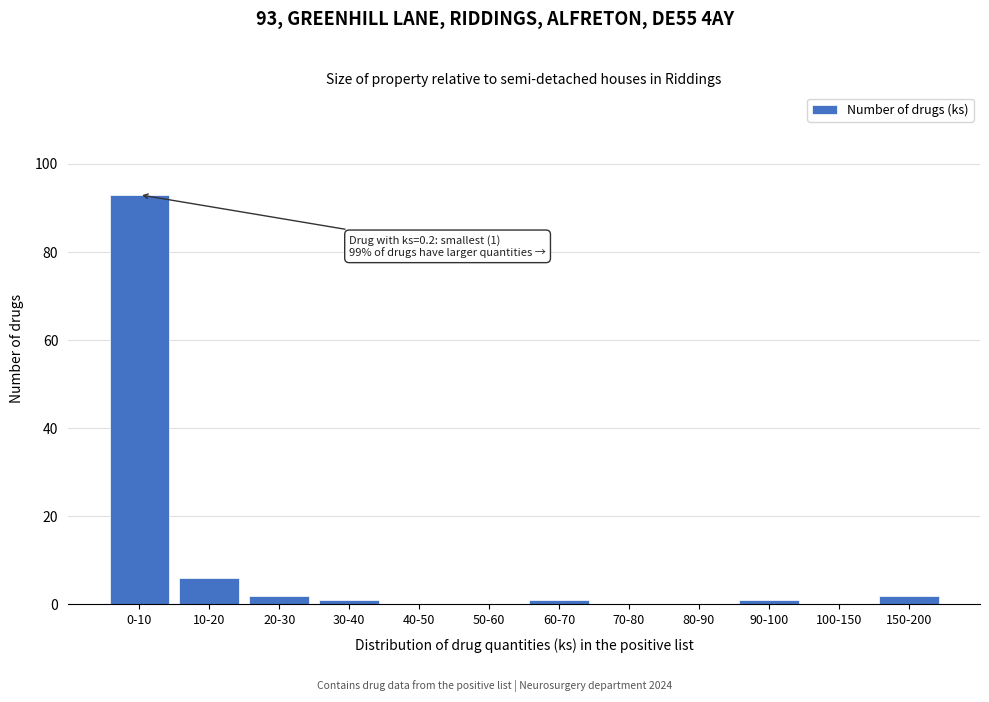

Reading left to right, extract all data points from this chart.

0-10=93	10-20=6	20-30=2	30-40=1	40-50=0	50-60=0	60-70=1	70-80=0	80-90=0	90-100=1	100-150=0	150-200=2